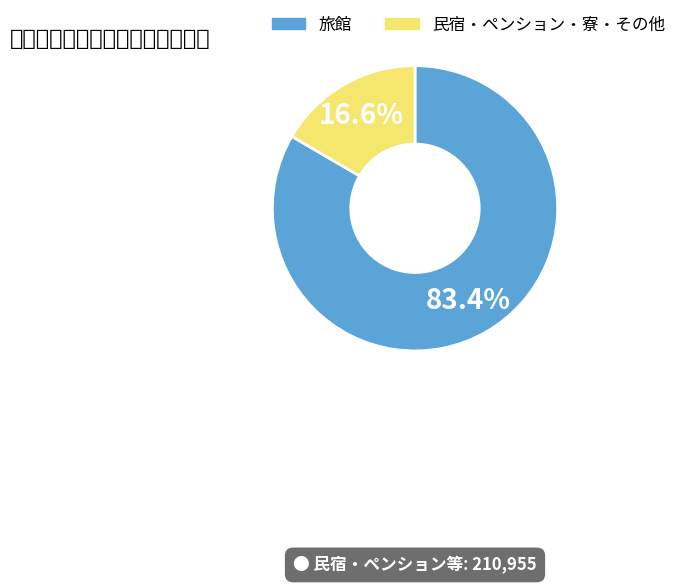

Is there any slice that represents more than half of the pie?

Yes